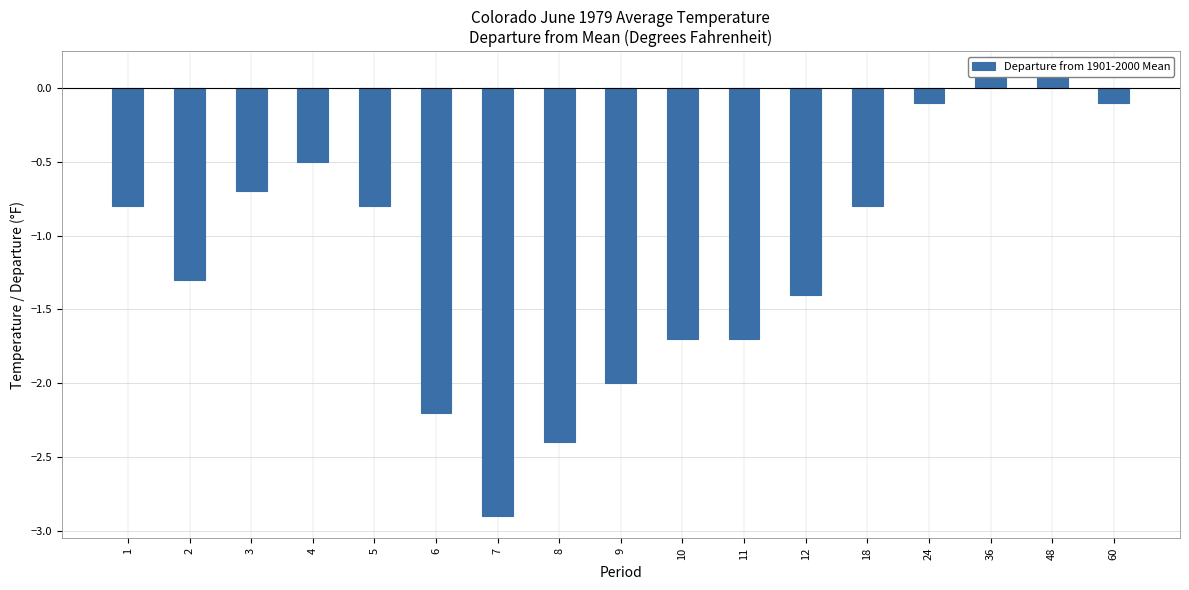

Reading left to right, extract all data points from this chart.

1=-0.8	2=-1.3	3=-0.7	4=-0.5	5=-0.8	6=-2.2	7=-2.9	8=-2.4	9=-2.0	10=-1.7	11=-1.7	12=-1.4	18=-0.8	24=-0.1	36=0.1	48=0.1	60=-0.1